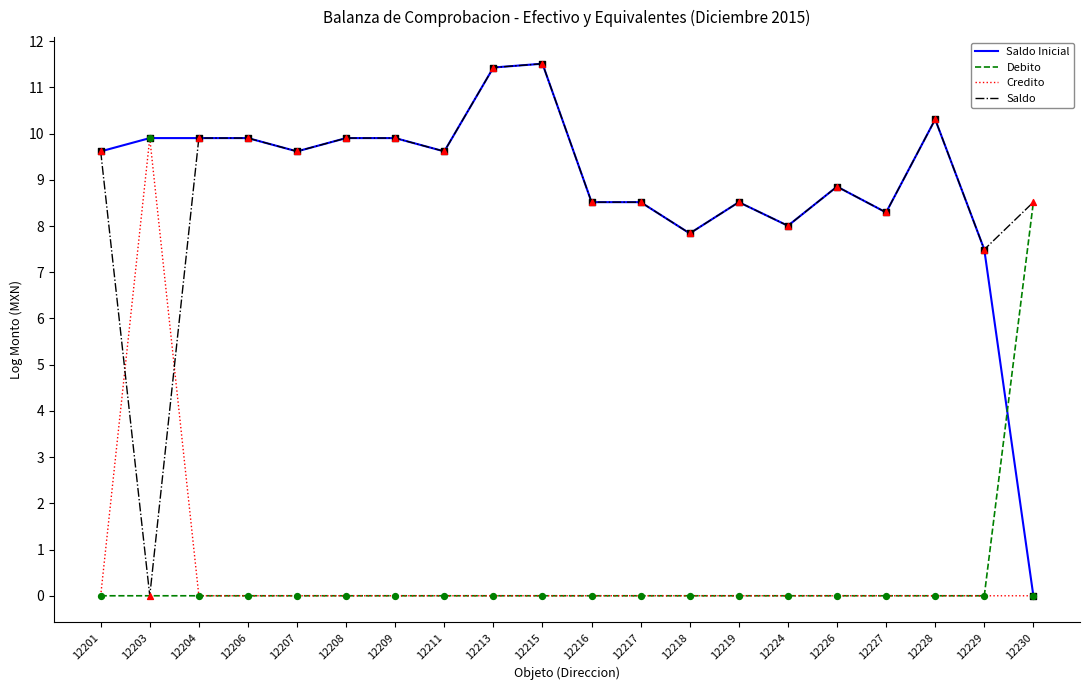

What is the difference between the highest and lowest values at 12219?

8.5